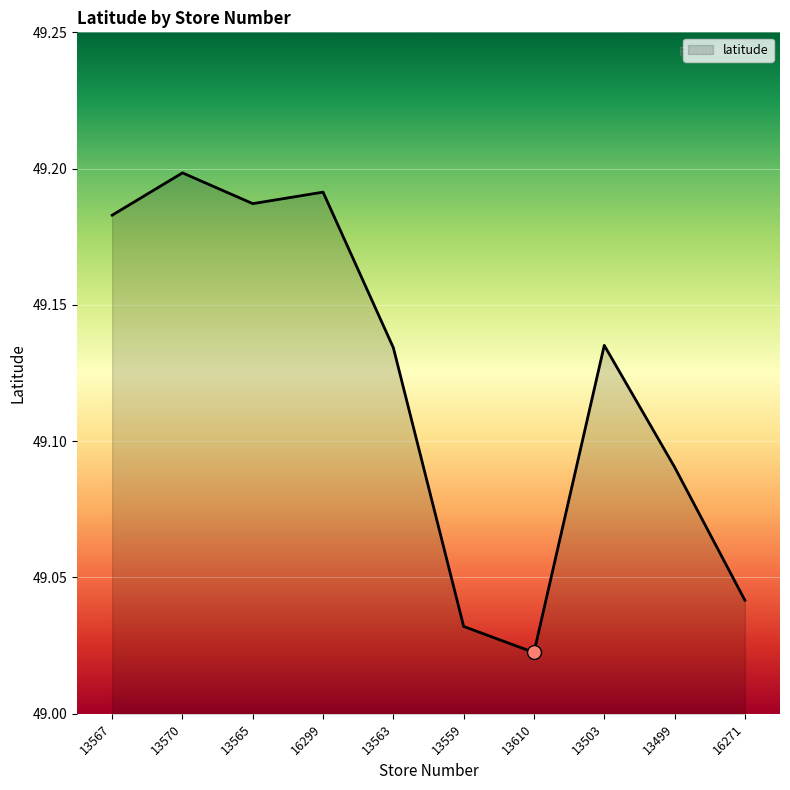

The value at 13570 is 49.2. True or false?

True